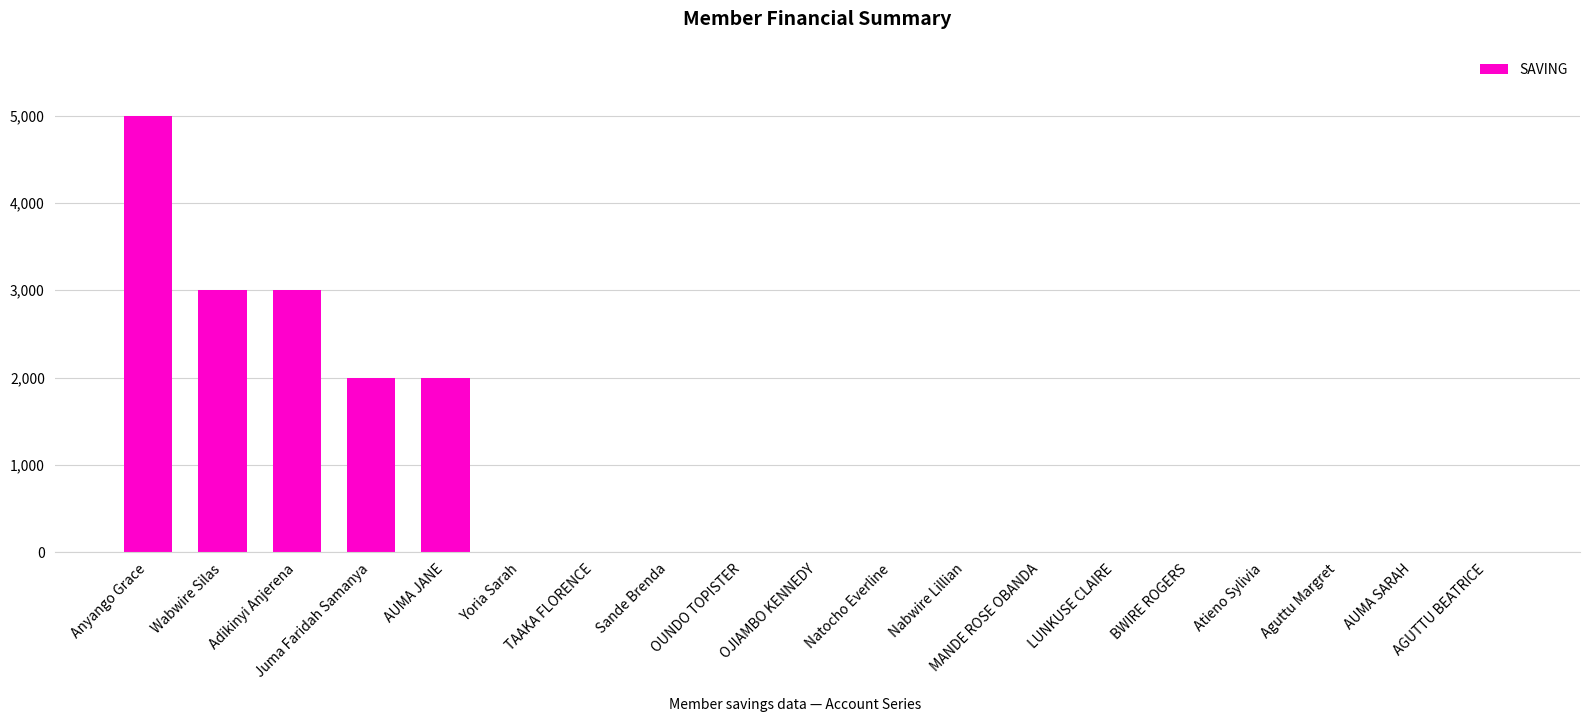

How many values exceed 0?

5